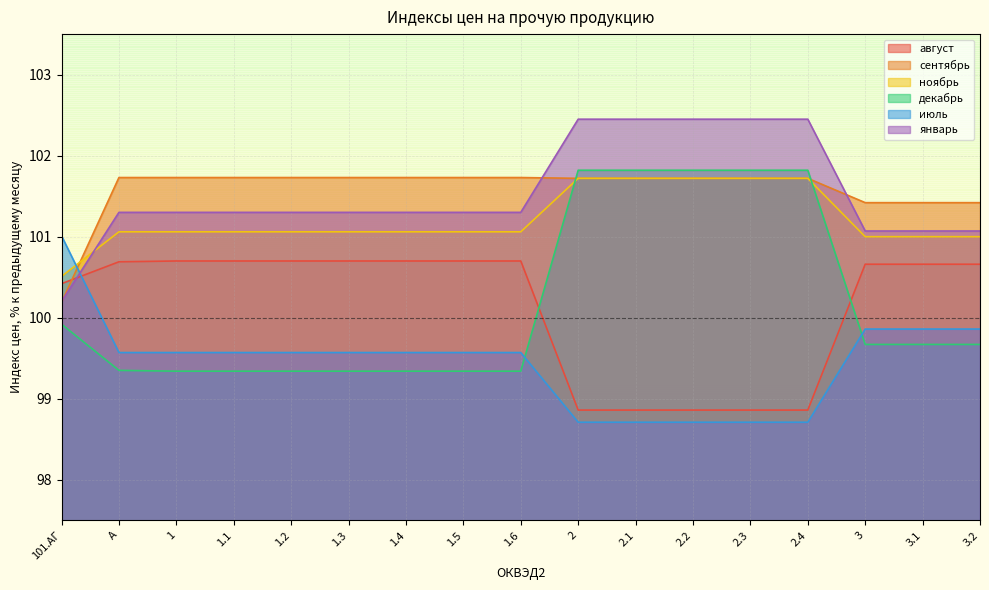

How many lines are shown in the chart?

6